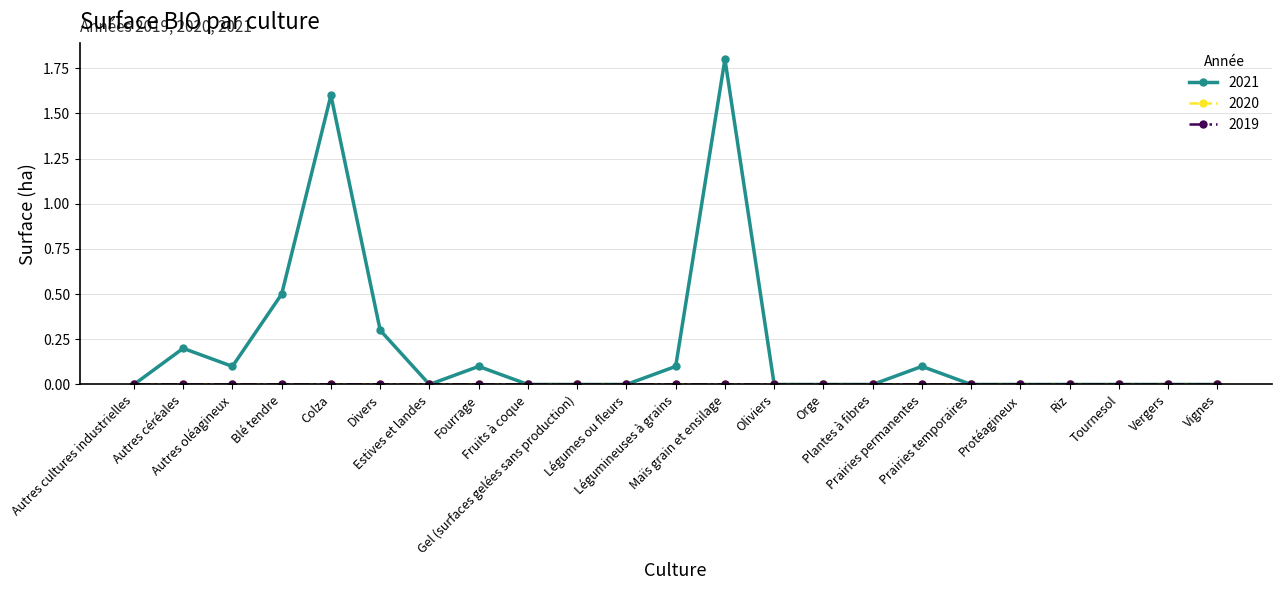

Reading left to right, what are all the values shown in this chart?

2021: Autres cultures industrielles=0.0	Autres céréales=0.2	Autres oléagineux=0.1	Blé tendre=0.5	Colza=1.6	Divers=0.3	Estives et landes=0.0	Fourrage=0.1	Fruits à coque=0.0	Gel (surfaces gelées sans production)=0.0	Légumes ou fleurs=0.0	Légumineuses à grains=0.1	Maïs grain et ensilage=1.8	Oliviers=0.0	Orge=0.0	Plantes à fibres=0.0	Prairies permanentes=0.1	Prairies temporaires=0.0	Protéagineux=0.0	Riz=0.0	Tournesol=0.0	Vergers=0.0	Vignes=0.0
2020: Autres cultures industrielles=0.0	Autres céréales=0.0	Autres oléagineux=0.0	Blé tendre=0.0	Colza=0.0	Divers=0.0	Estives et landes=0.0	Fourrage=0.0	Fruits à coque=0.0	Gel (surfaces gelées sans production)=0.0	Légumes ou fleurs=0.0	Légumineuses à grains=0.0	Maïs grain et ensilage=0.0	Oliviers=0.0	Orge=0.0	Plantes à fibres=0.0	Prairies permanentes=0.0	Prairies temporaires=0.0	Protéagineux=0.0	Riz=0.0	Tournesol=0.0	Vergers=0.0	Vignes=0.0
2019: Autres cultures industrielles=0.0	Autres céréales=0.0	Autres oléagineux=0.0	Blé tendre=0.0	Colza=0.0	Divers=0.0	Estives et landes=0.0	Fourrage=0.0	Fruits à coque=0.0	Gel (surfaces gelées sans production)=0.0	Légumes ou fleurs=0.0	Légumineuses à grains=0.0	Maïs grain et ensilage=0.0	Oliviers=0.0	Orge=0.0	Plantes à fibres=0.0	Prairies permanentes=0.0	Prairies temporaires=0.0	Protéagineux=0.0	Riz=0.0	Tournesol=0.0	Vergers=0.0	Vignes=0.0